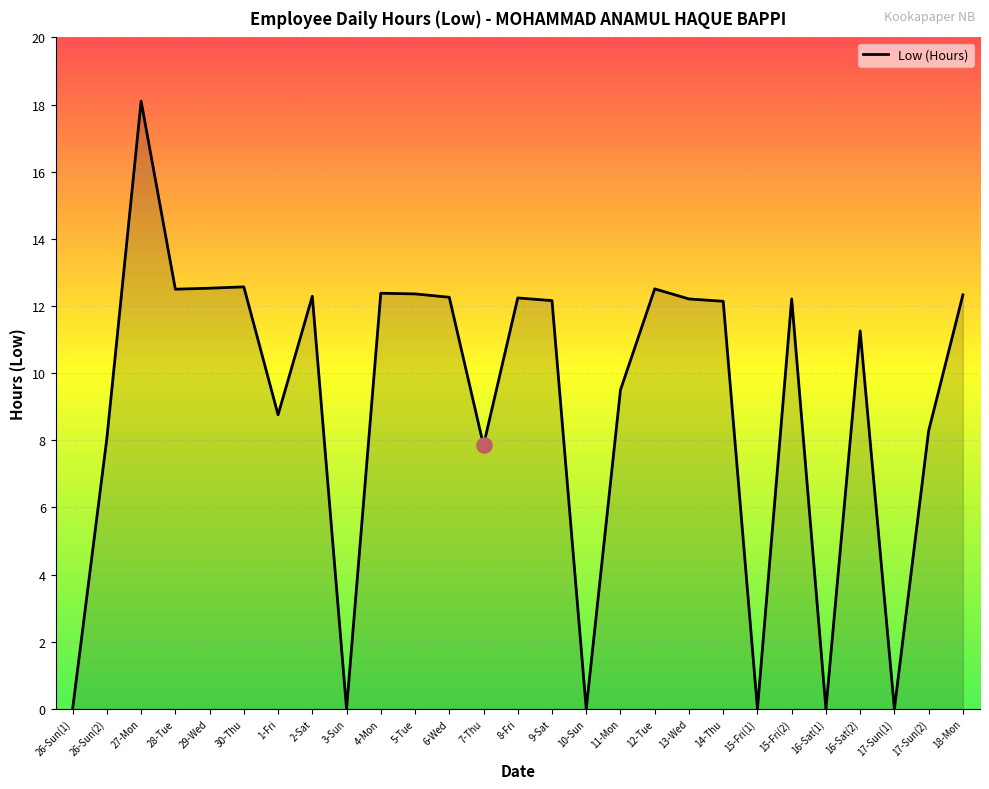

Between 27-Mon and 1-Fri, which is larger?

27-Mon